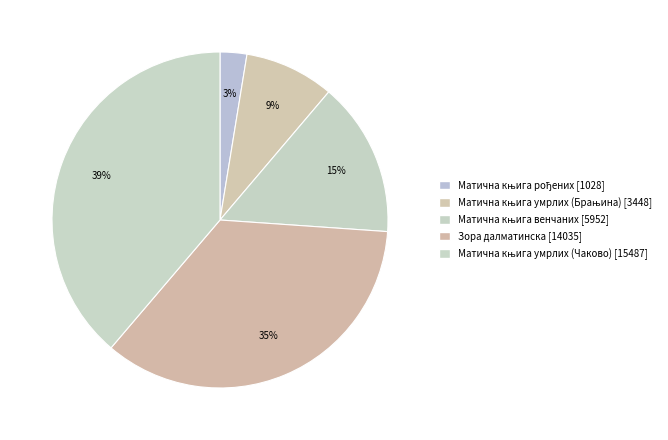

How many segments does this pie chart have?

5